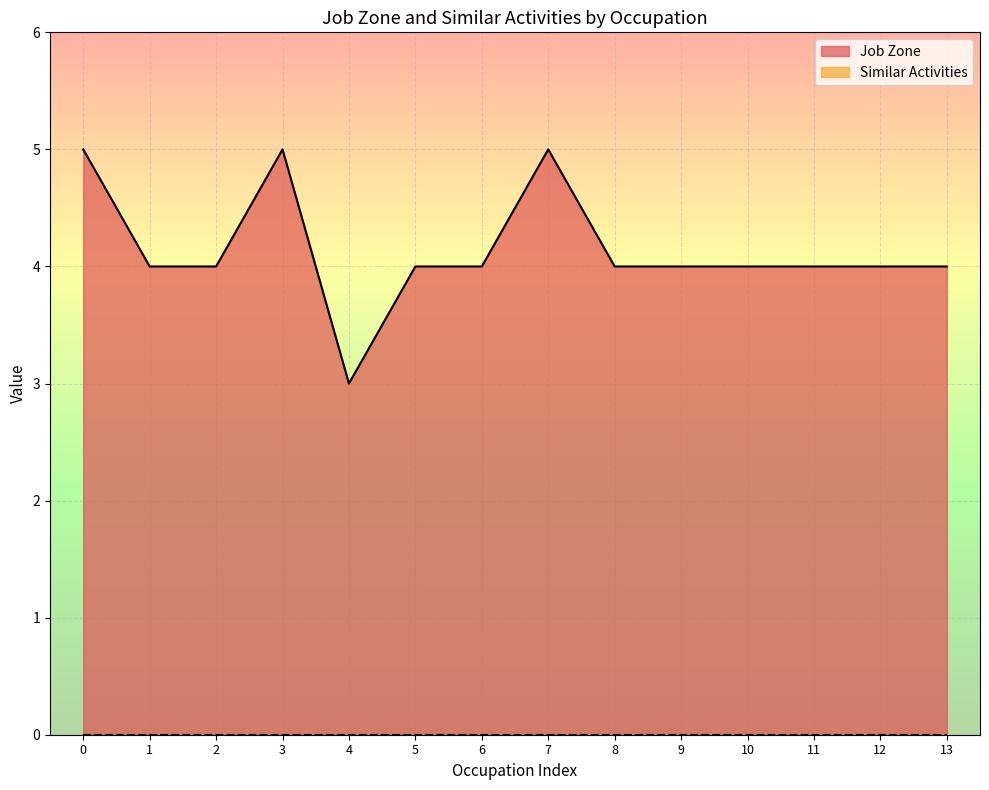

What is the minimum value for Job Zone?

3